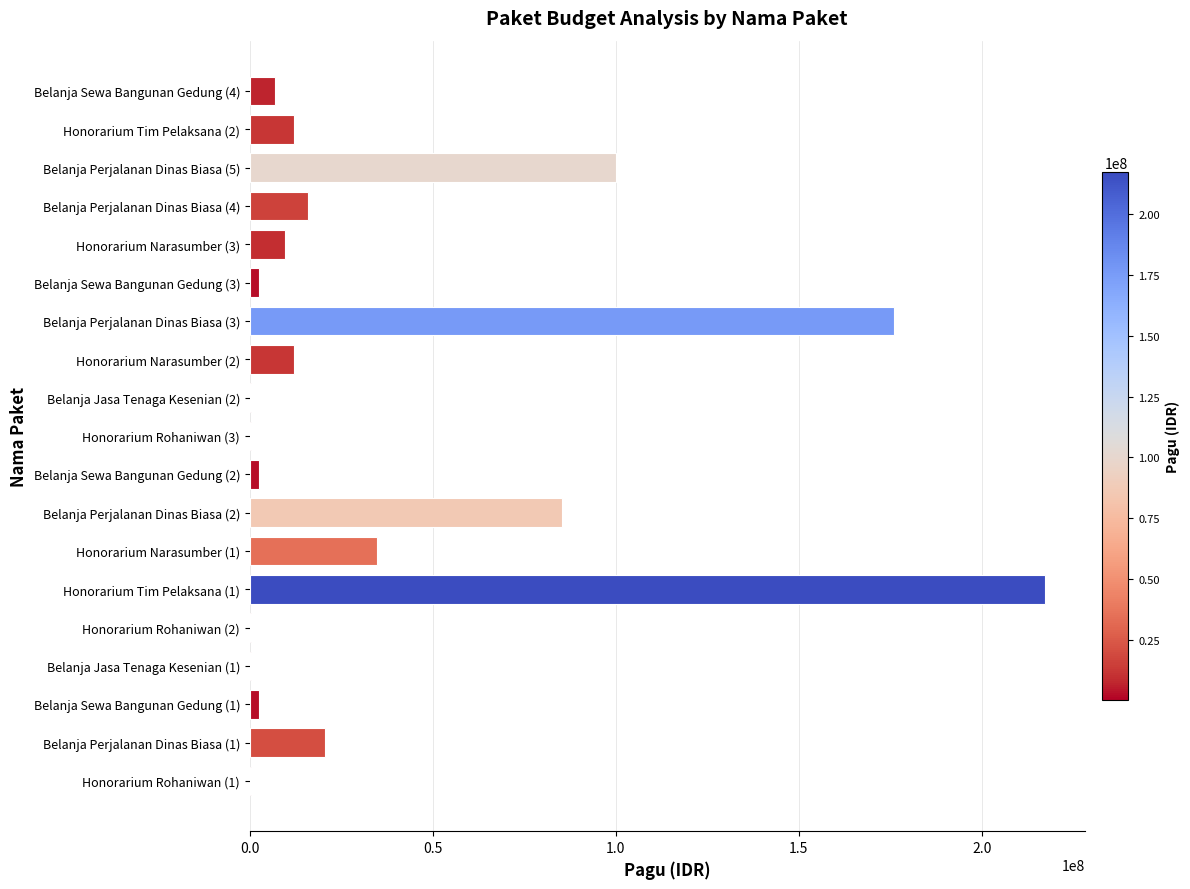

Approximately how many times larger is the value at Belanja Perjalanan Dinas Biasa (2) compared to Belanja Sewa Bangunan Gedung (4)?

12.2